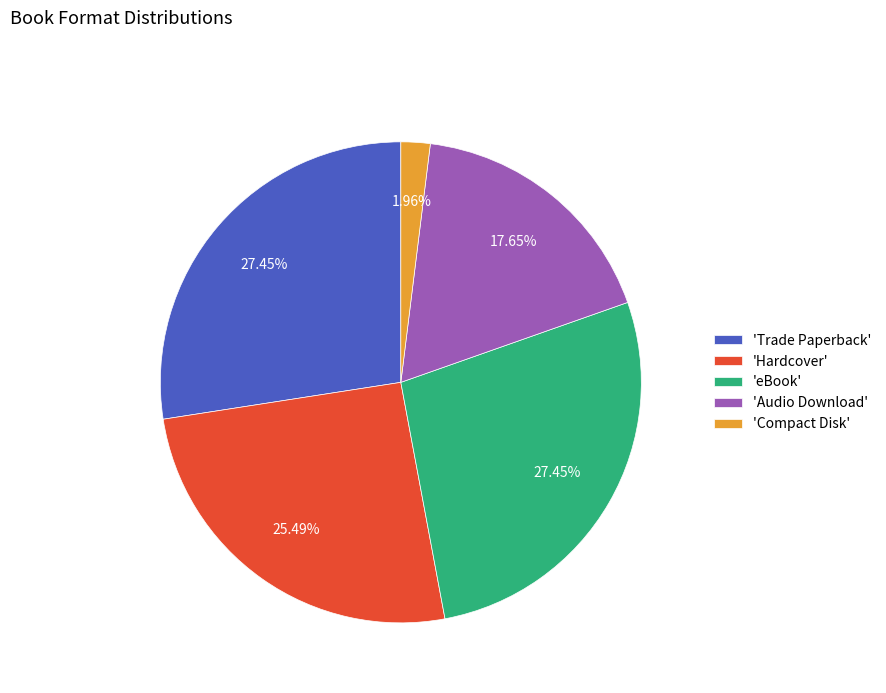

What is the ratio of the value at 'Trade Paperback' to the value at 'eBook'?

1.0